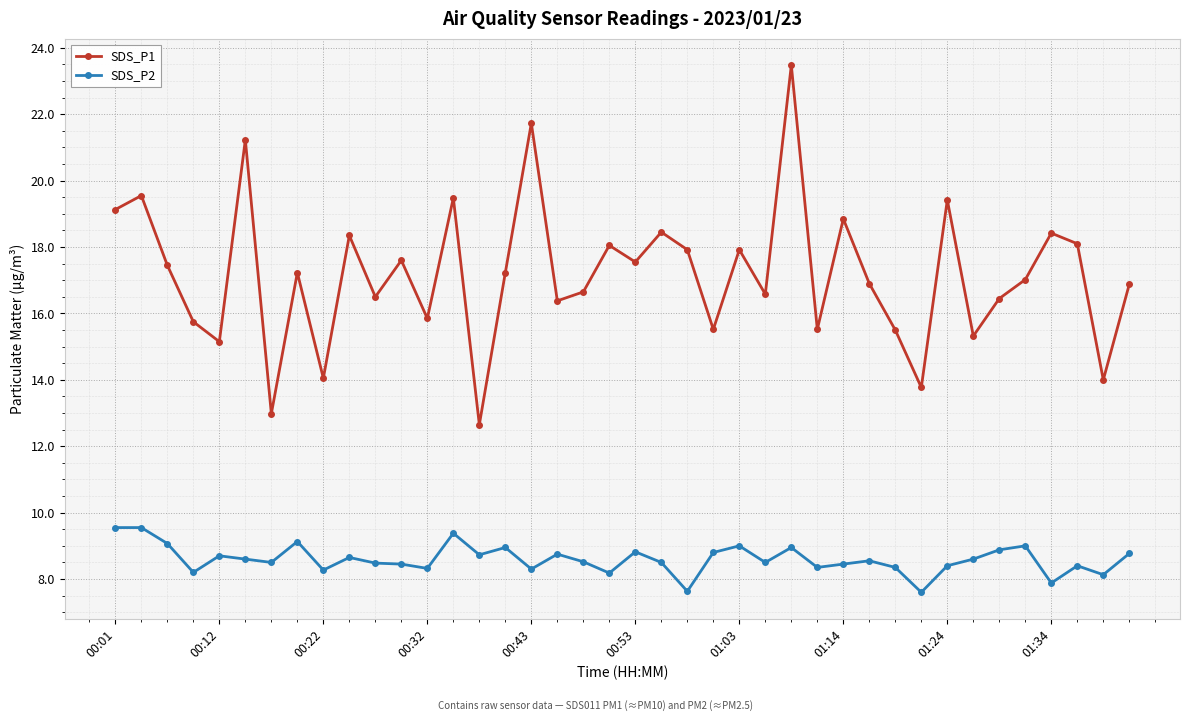

How many data points in SDS_P2 are less than 8?

3